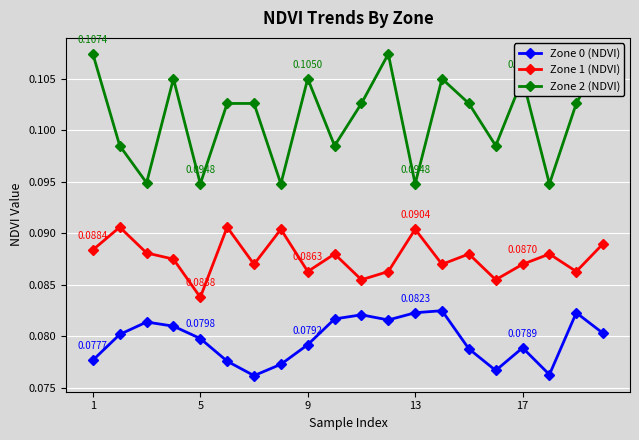

At how many categories does at least one series exceed 0?

20